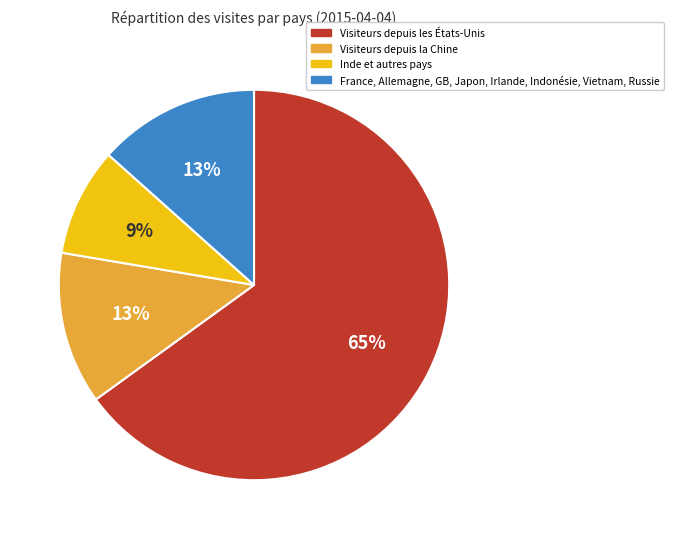

Does any single category account for the majority?

Yes